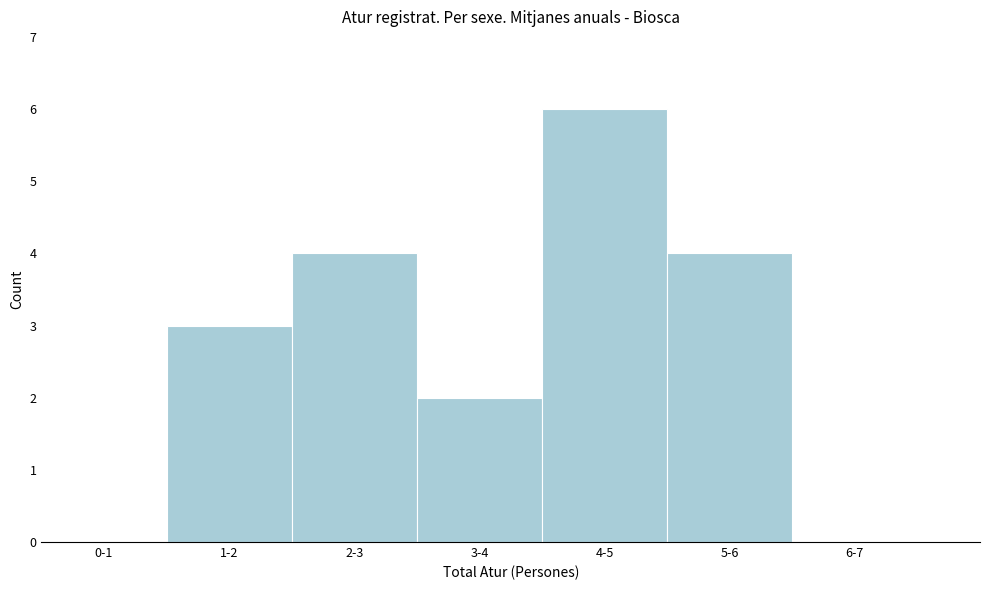

Reading left to right, list all the values displayed in this chart.

0-1=0	1-2=3	2-3=4	3-4=2	4-5=6	5-6=4	6-7=0